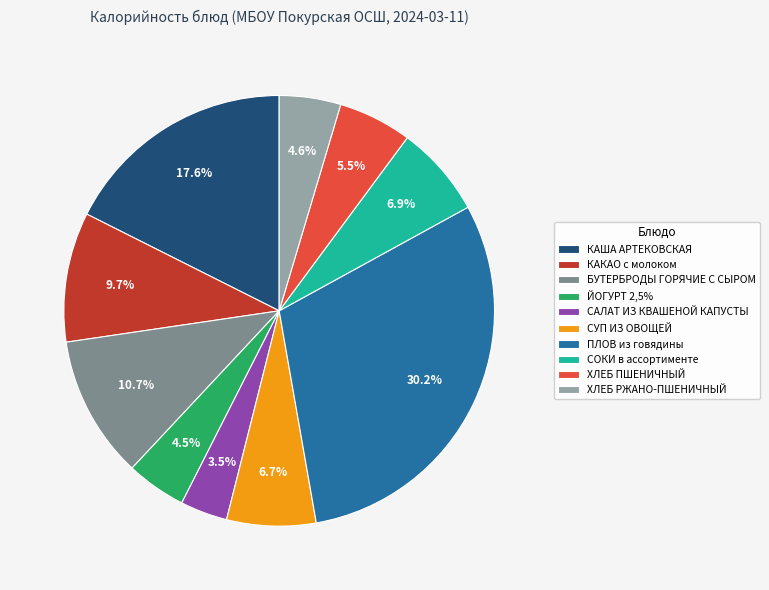

Which slice is the largest?

ПЛОВ из говядины